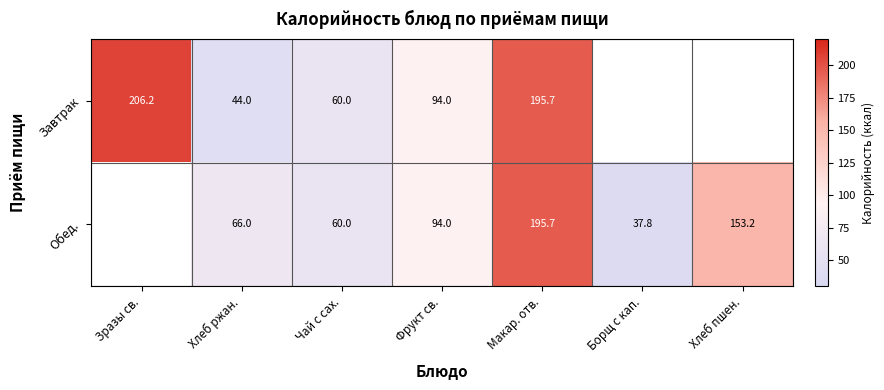

At which label does Завтрак first exceed 195?

Зразы св.